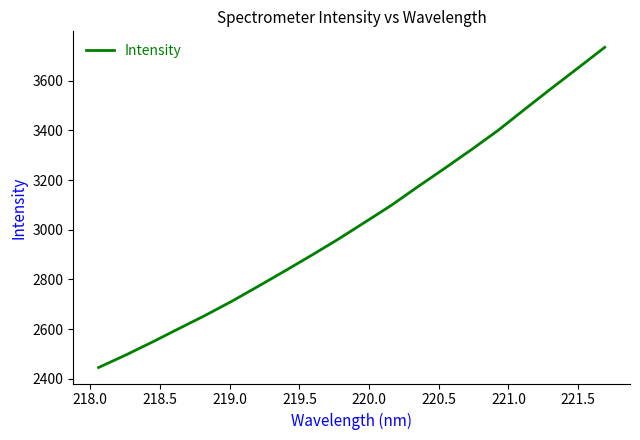

What is the smallest value displayed?

2445.5